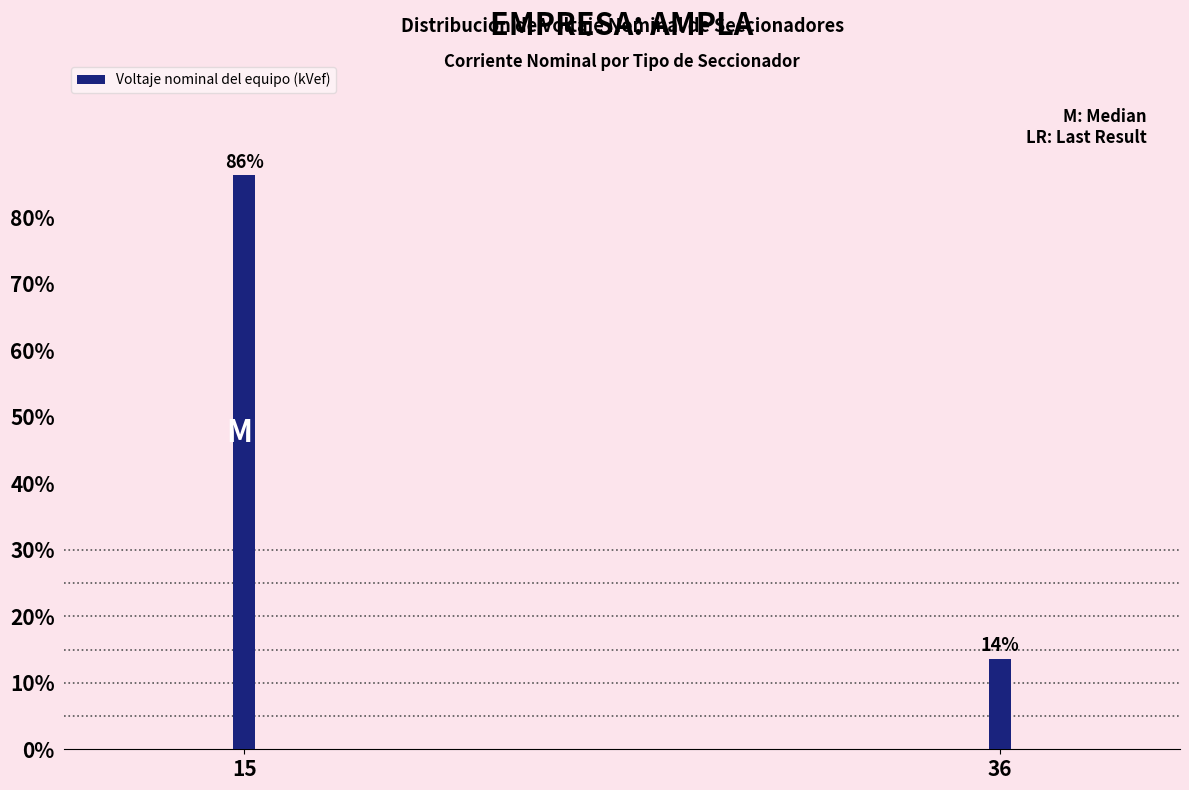

What is the value of the 2nd bar from the left?

13.6